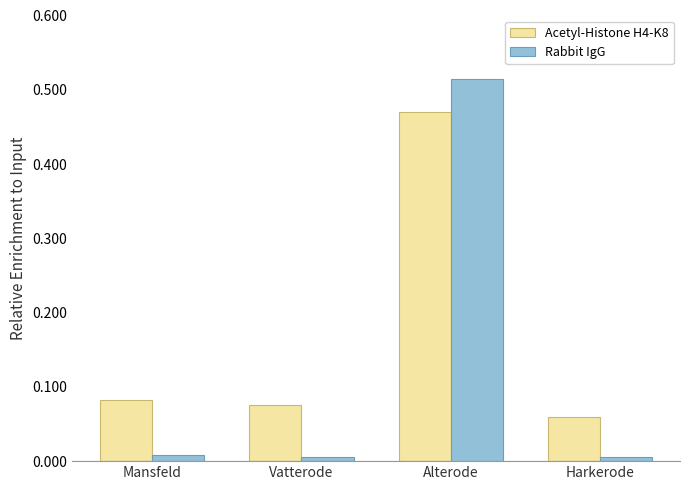

What is the difference between the maximum and second lowest values in the Acetyl-Histone H4-K8 series?

0.4